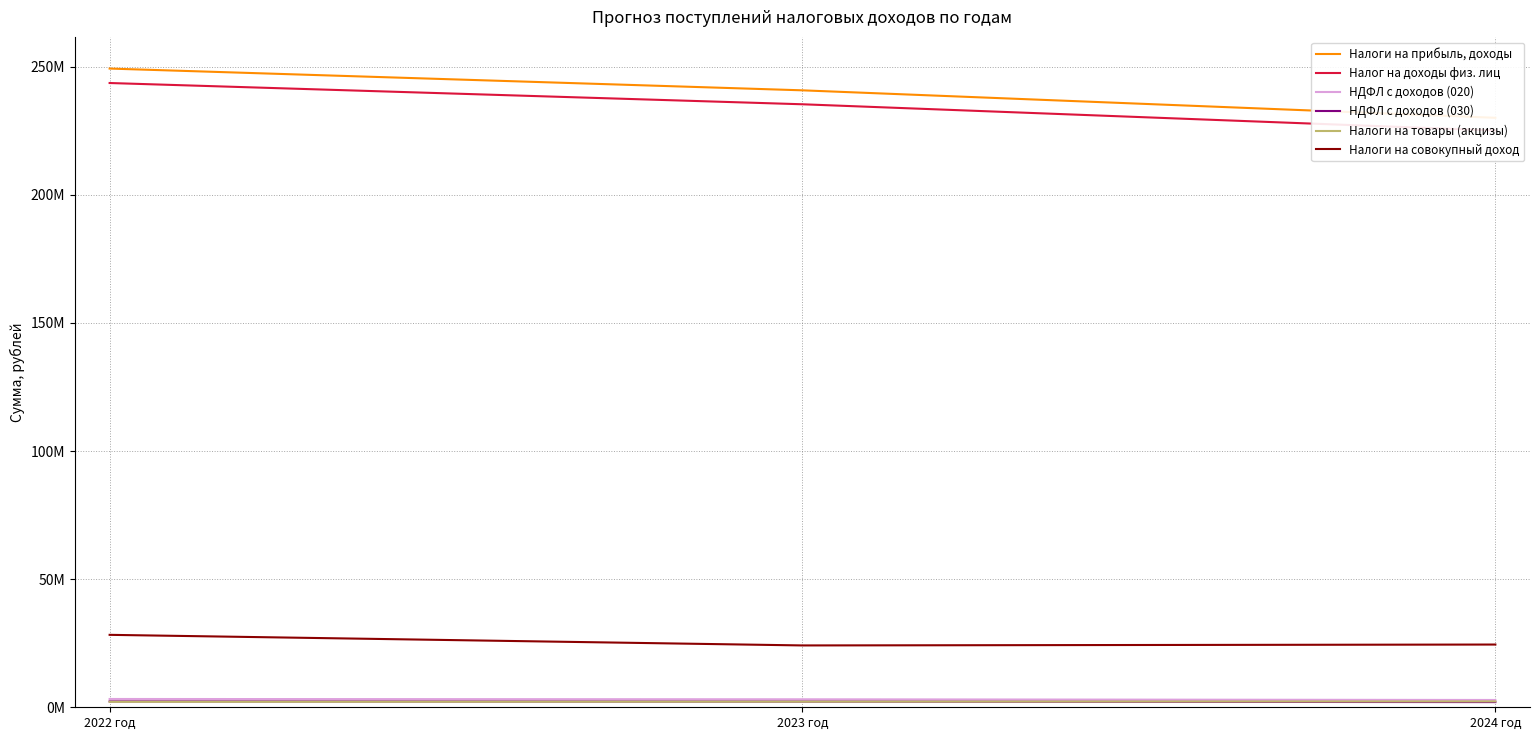

Which series has the largest range (max minus min)?

Налоги на прибыль, доходы